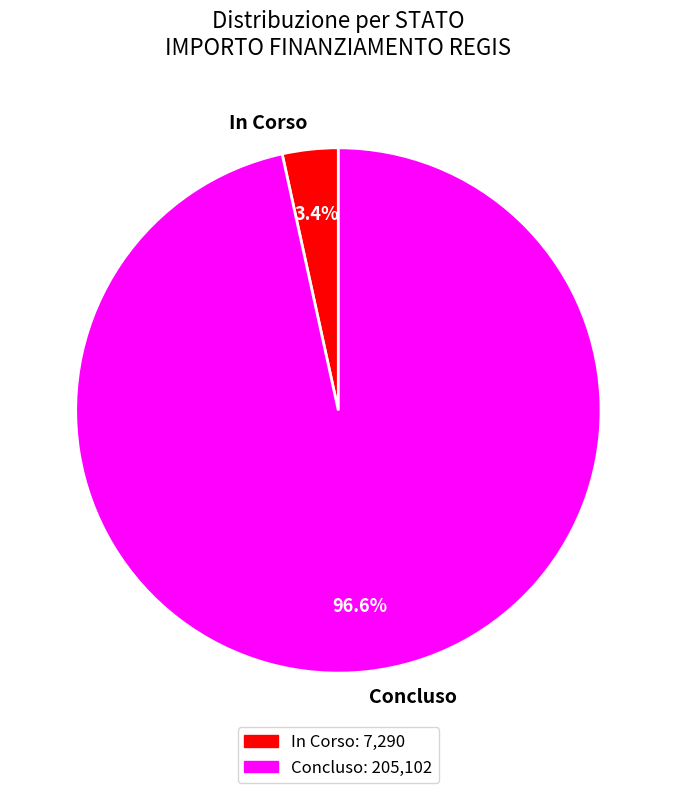

How many segments does this pie chart have?

2